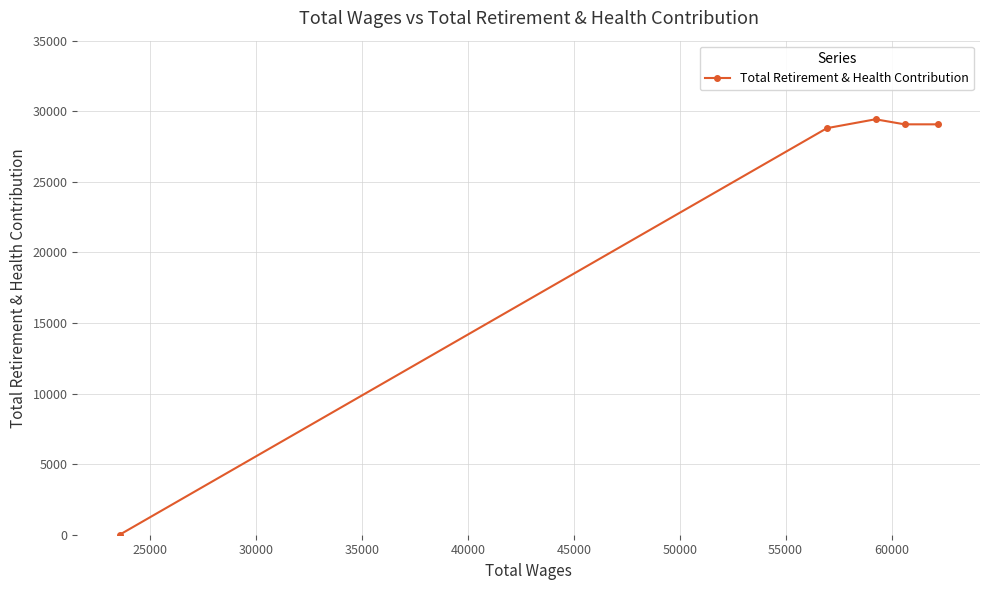

How many values are below 29073?

2